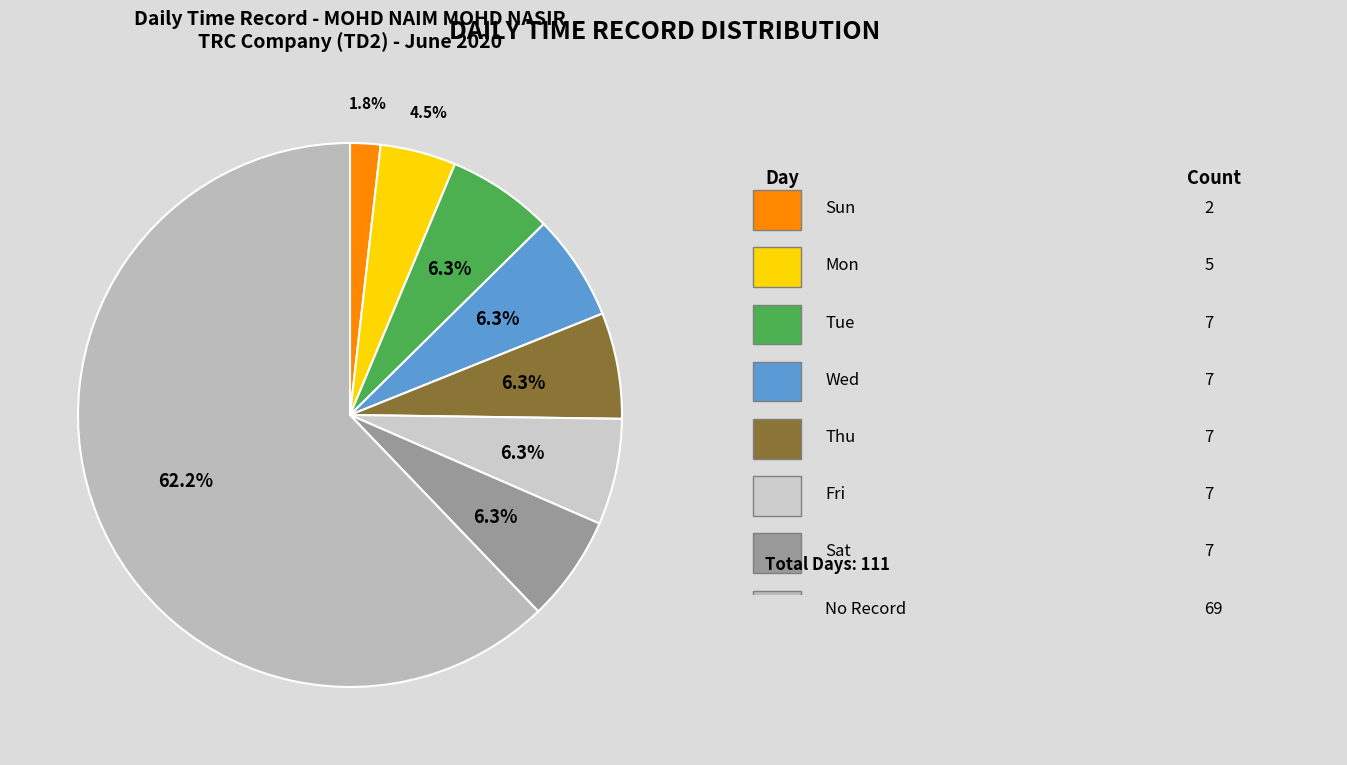

Count the number of slices in the pie.

8